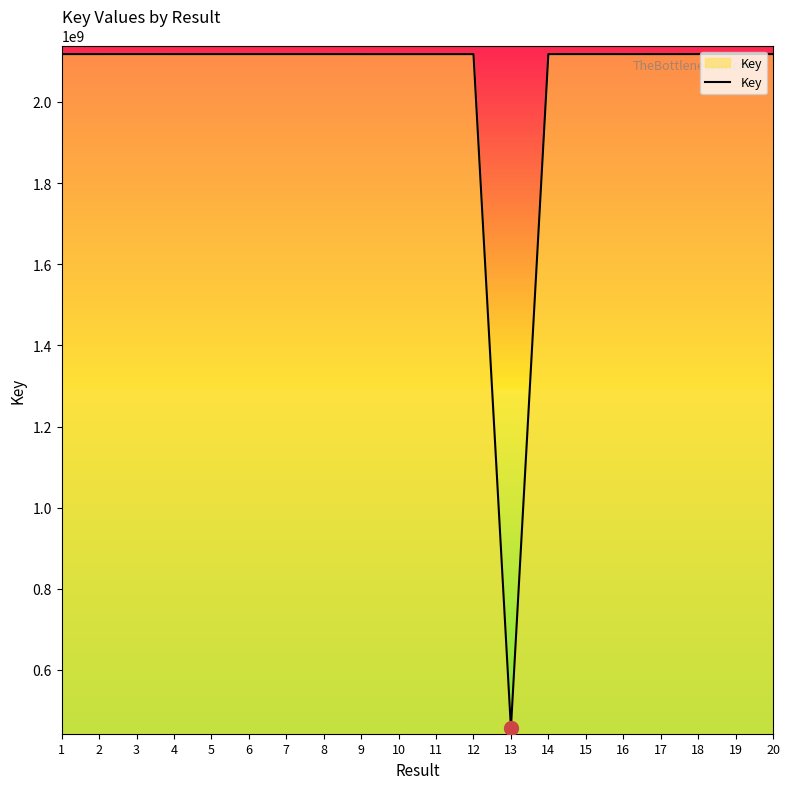

How many lines are shown in the chart?

1